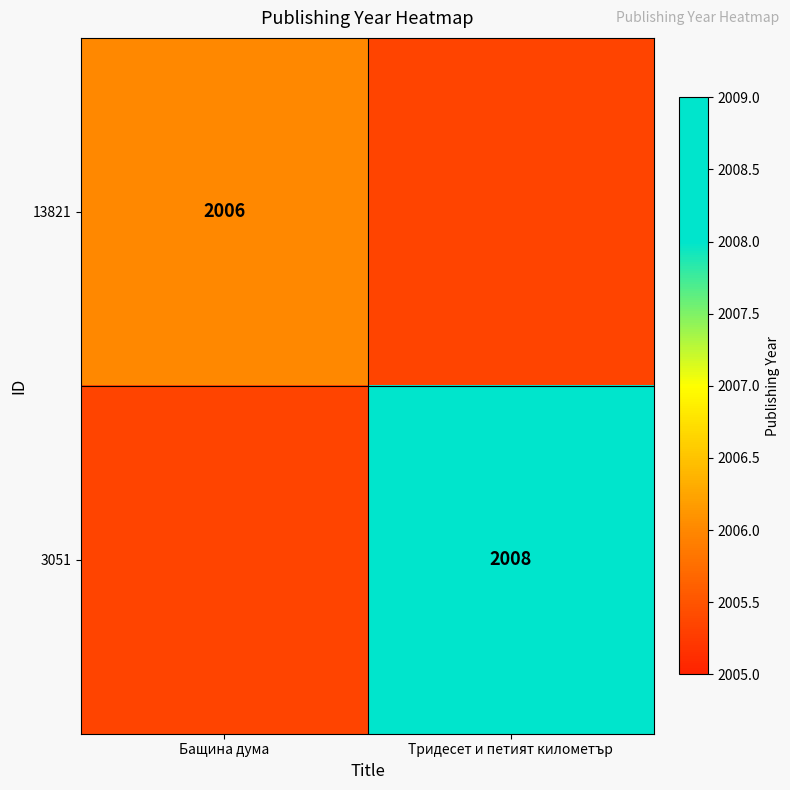

At which category does the chart reach its peak across all series?

Тридесет и петият километър